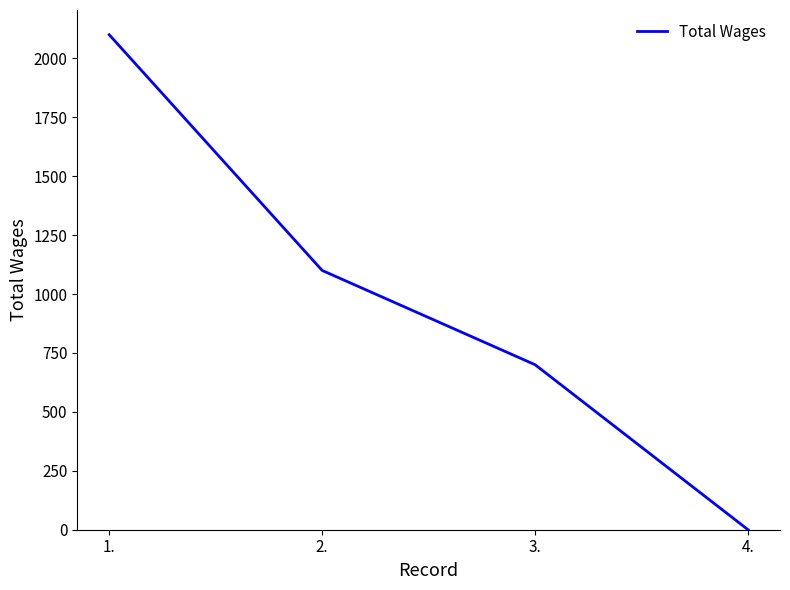

Is this an area chart (filled region under the line)?

No